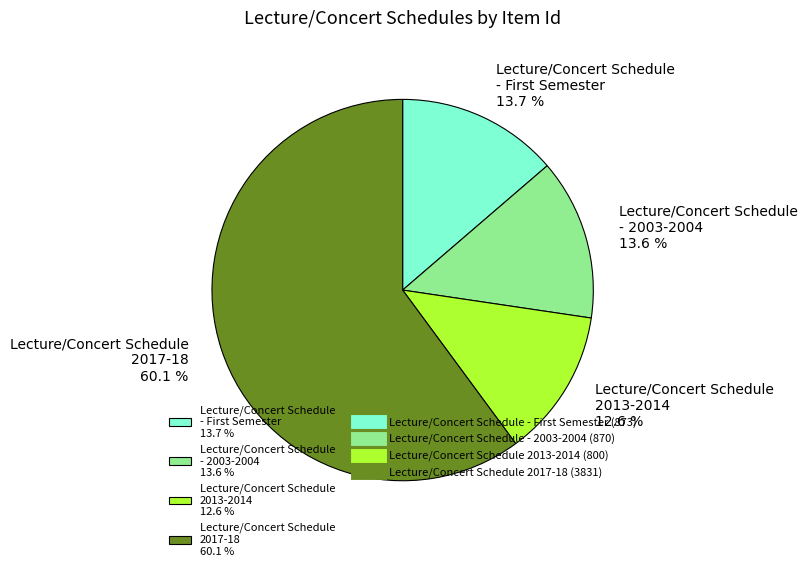

Combined, do Lecture/Concert Schedule 2017-18 60.1 % and Lecture/Concert Schedule - 2003-2004 13.6 % account for over 50%?

Yes